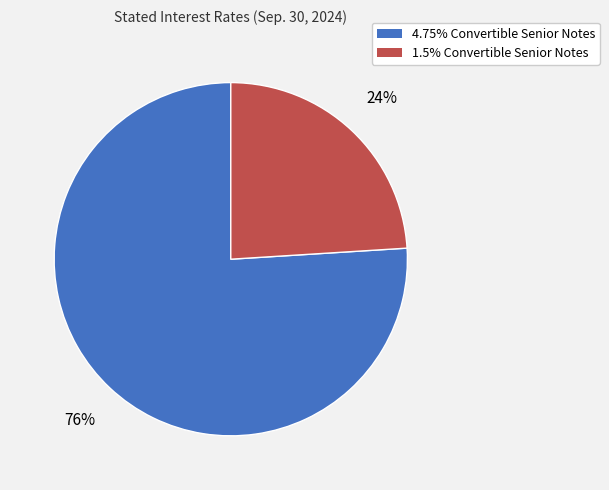

To the nearest percent, what portion does 1.5% Convertible Senior Notes represent?

24%